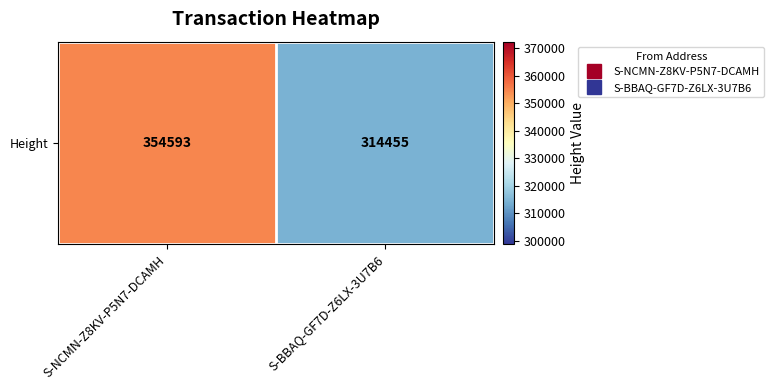

At which category does the chart reach its minimum across all series?

S-BBAQ-GF7D-Z6LX-3U7B6